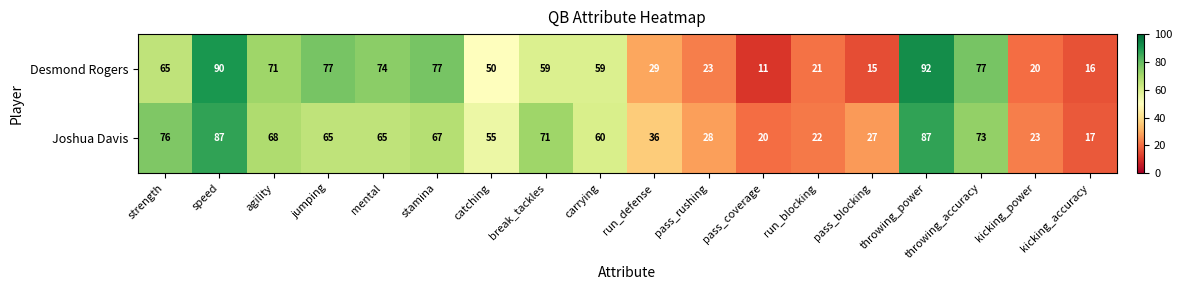

What is the total value across all series at agility?

139